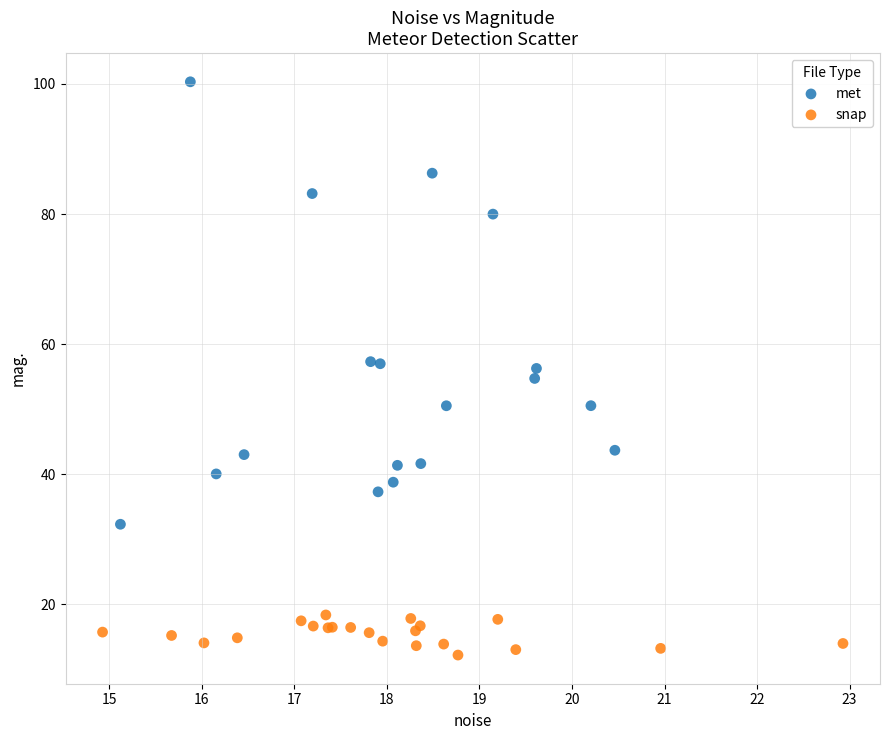

Which series reaches the minimum Y coordinate?

snap